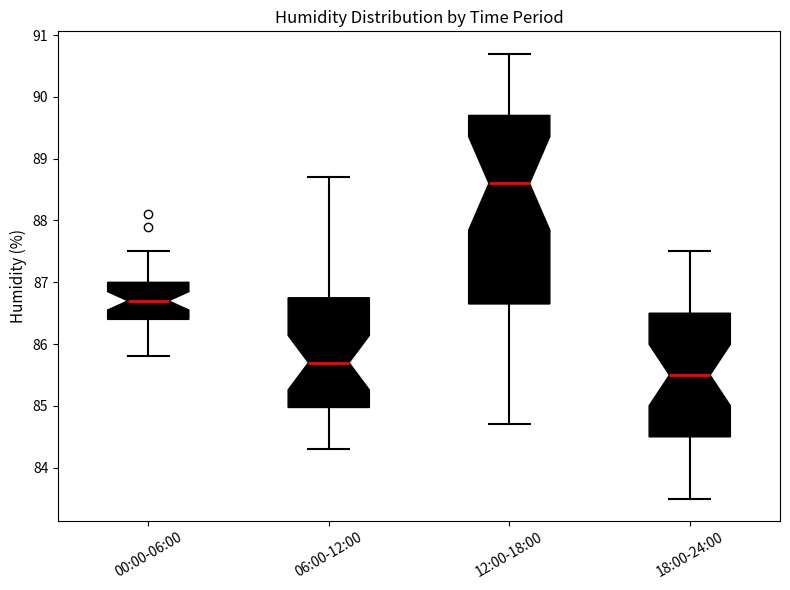

Reading left to right, transcribe this box plot: for each box, give where its median line is, the range the box spans, and where its two whiskers end, as read against the y-axis. The values are not printed on the chart, so give them approximately, as read against the axis.

00:00-06:00: median 86.7, box 86.4 to 87.0, whiskers 85.8 to 87.5
06:00-12:00: median 85.7, box 85.0 to 86.8, whiskers 84.3 to 88.7
12:00-18:00: median 88.6, box 86.7 to 89.7, whiskers 84.7 to 90.7
18:00-24:00: median 85.5, box 84.5 to 86.5, whiskers 83.5 to 87.5